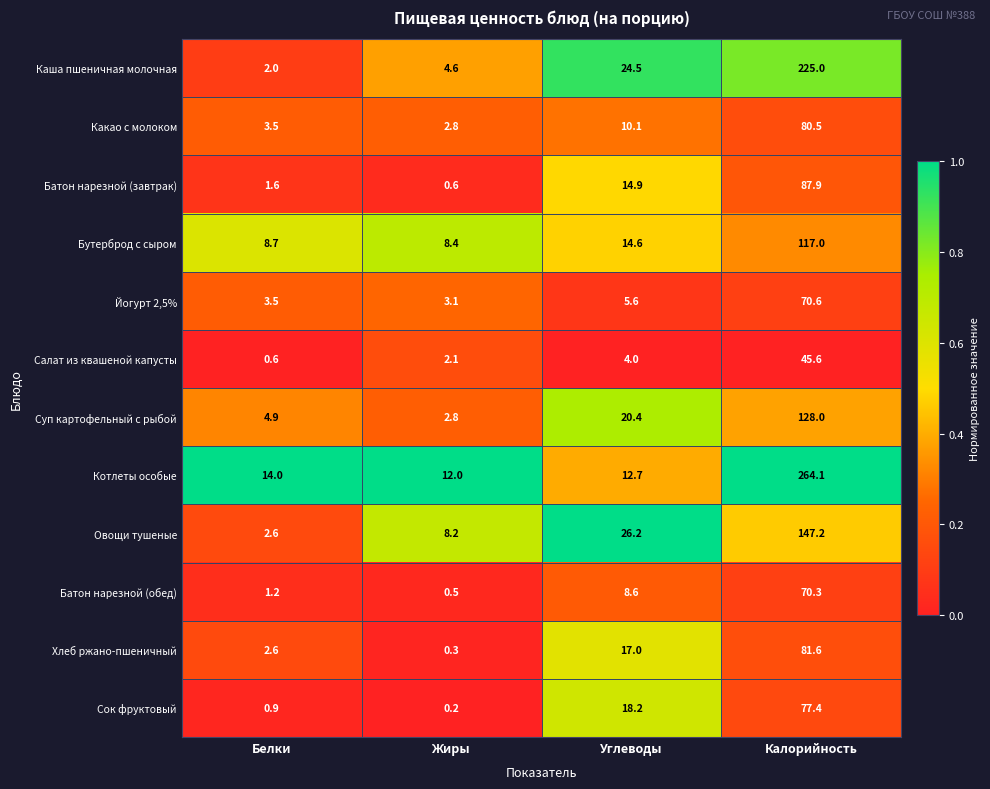

What is the difference between the maximum and minimum values in the Батон нарезной (обед) series?

69.8